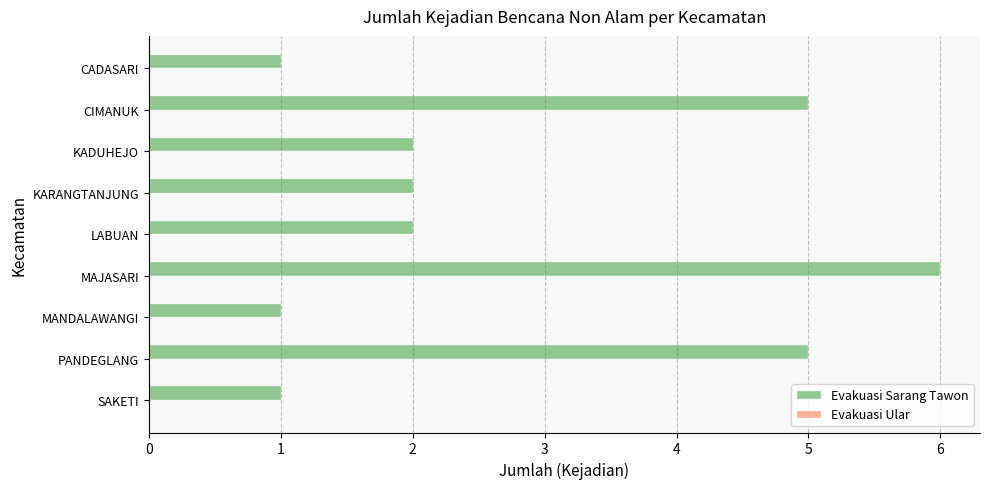

Read the value at MAJASARI.

6